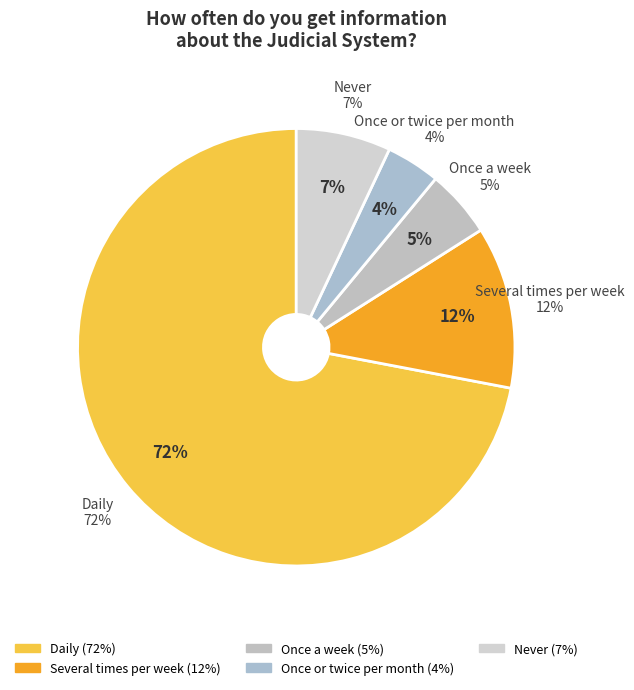

Count the number of slices in the pie.

6